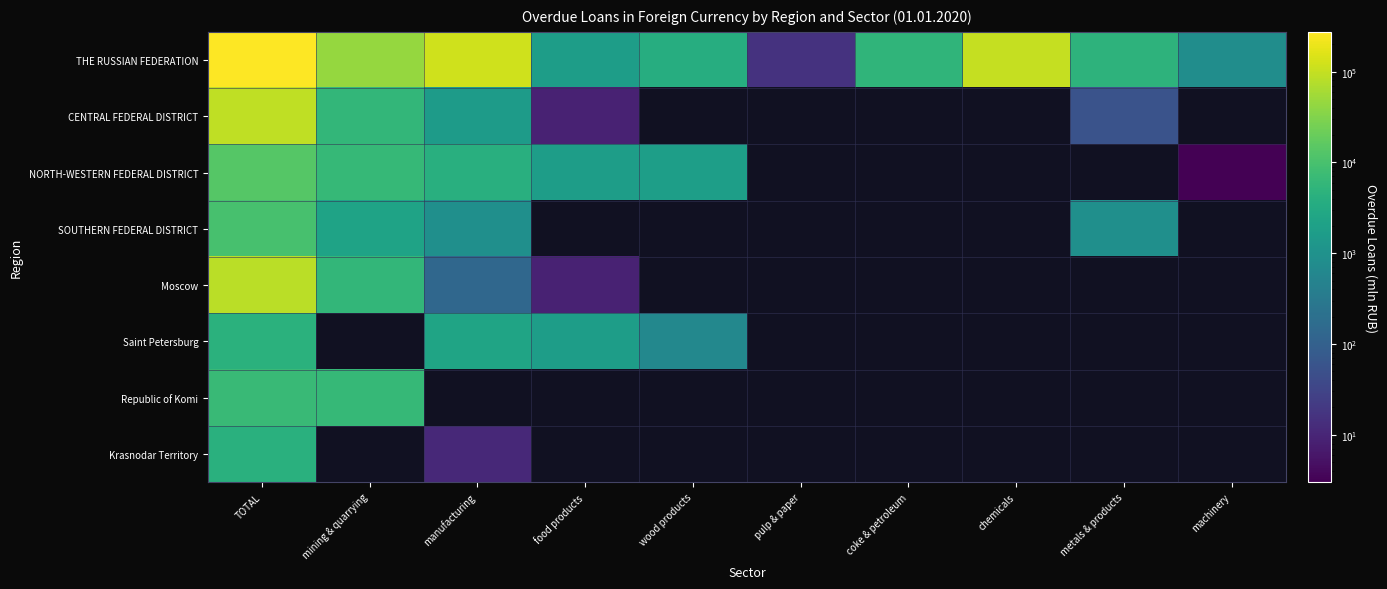

Is it true that THE RUSSIAN FEDERATION equals 28.5 at pulp & paper?

False